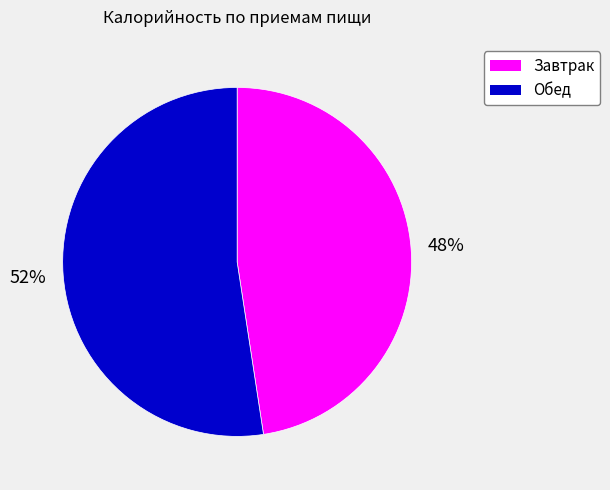

How many slices are in this pie chart?

2